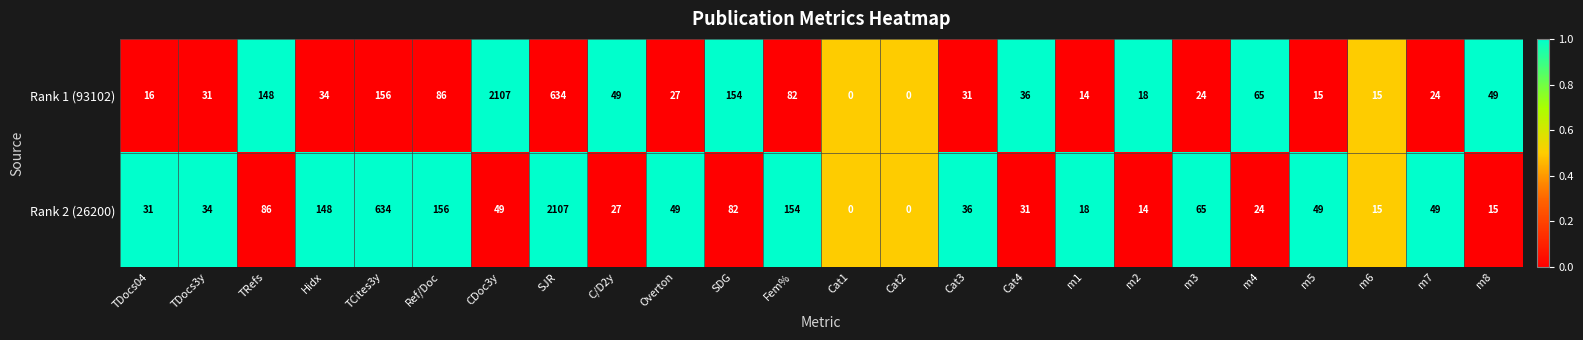

How many values in Rank 1 (93102) are above zero?

22